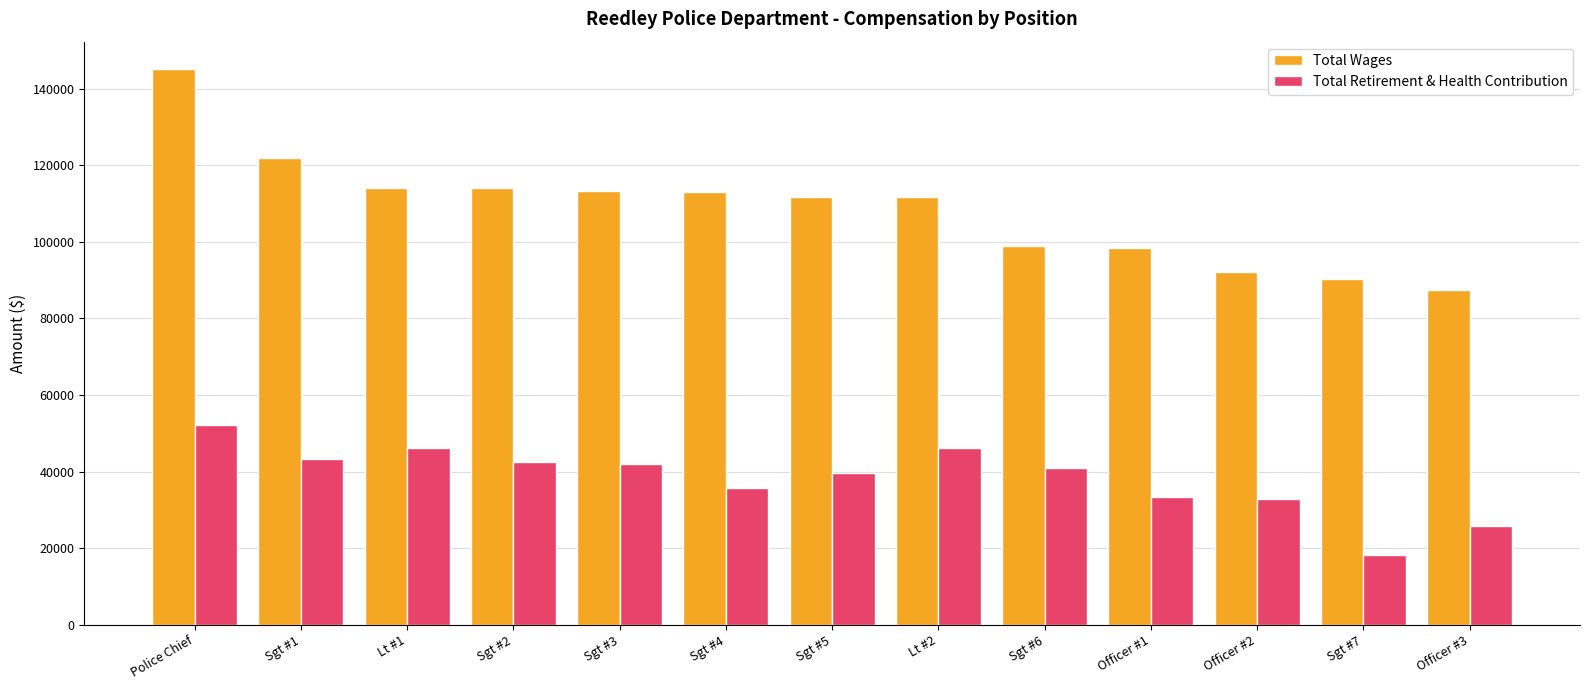

The Total Retirement & Health Contribution series shows 35755 at Sgt #4. True or false?

True